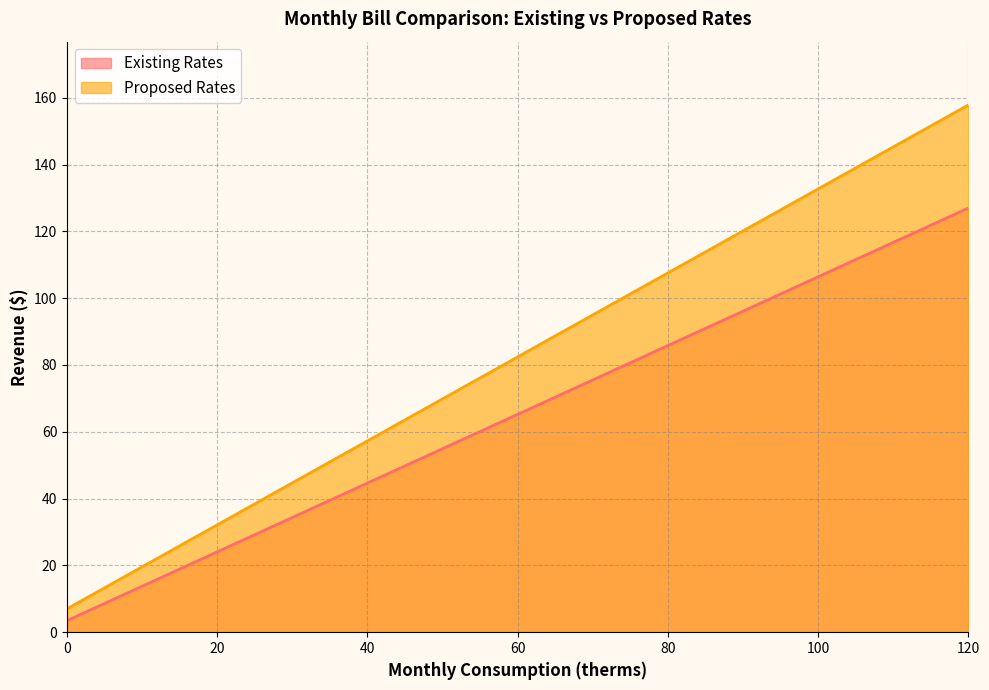

What is the difference between the maximum and minimum values in the Proposed Rates series?

150.8